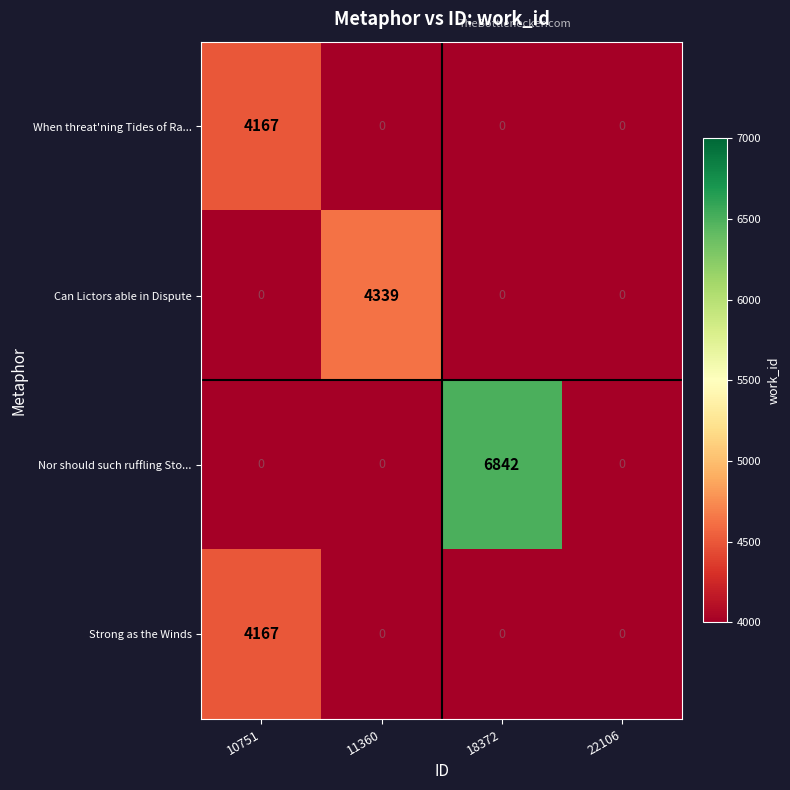

What is the sum of all Can Lictors able in Dispute values?

4339